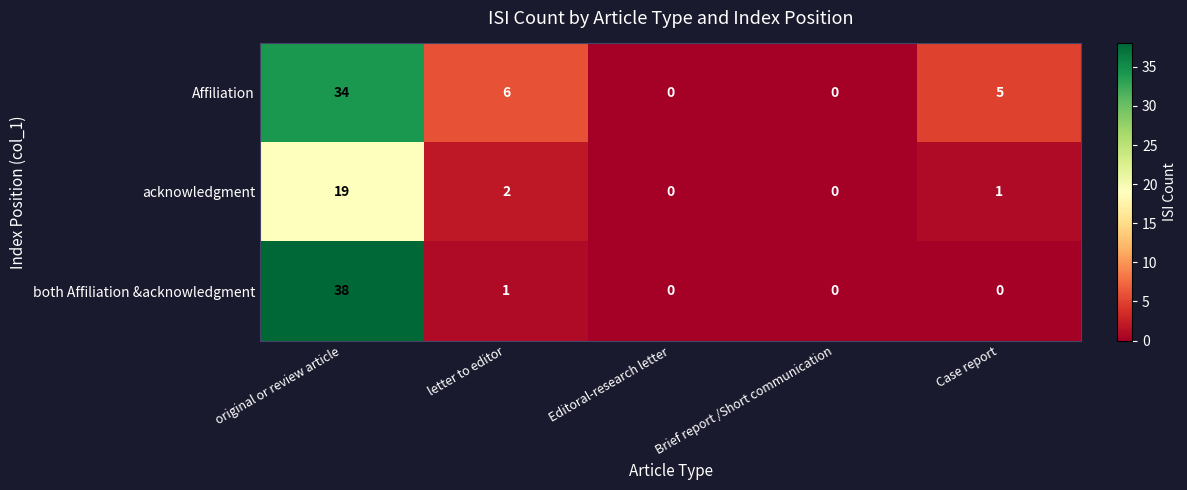

Rank the series at Case report from highest to lowest value.

Affiliation, acknowledgment, both Affiliation &acknowledgment